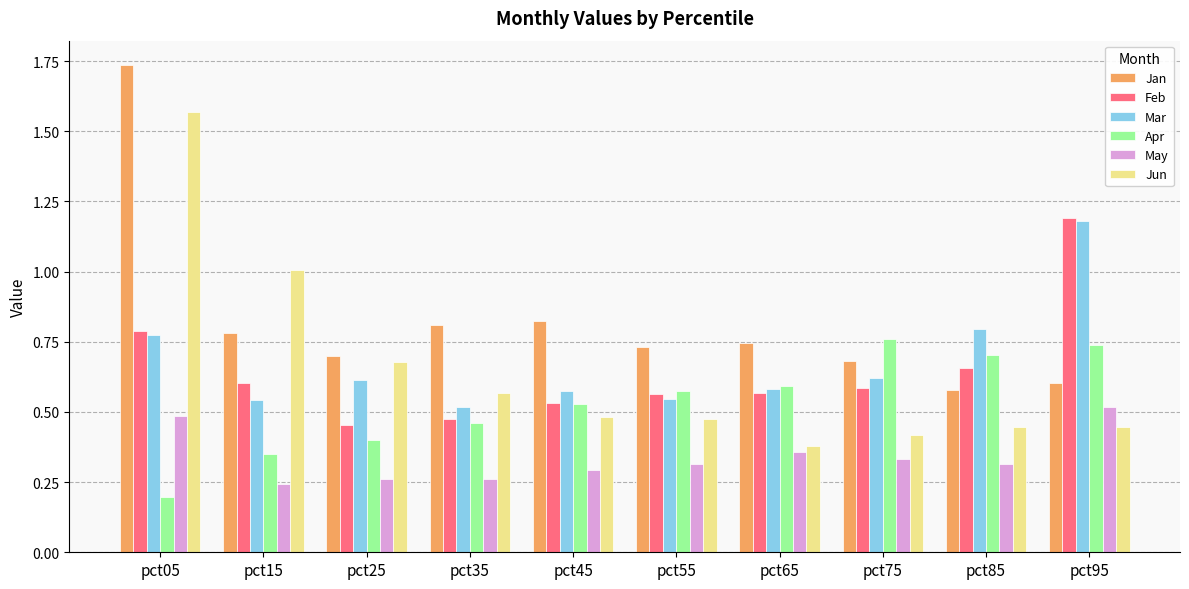

Which series changed the most between pct15 and pct45?

Jun